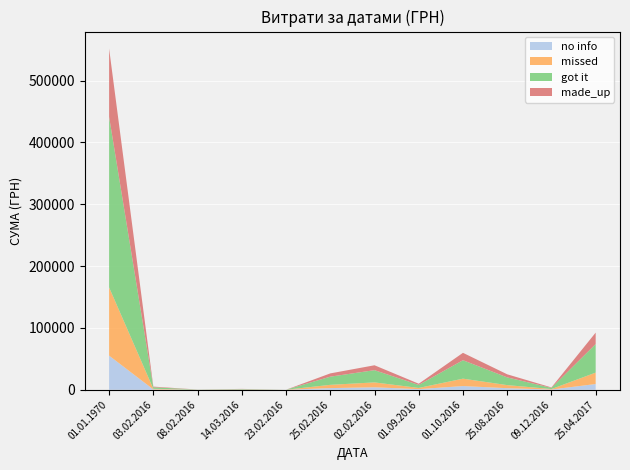

Reading left to right, extract all data points from this chart.

551809.5	5060.1	316.5	1356.0	13.3	26422.4	39586.0	9729.2	59702.1	24964.9	3730.0	92400.0